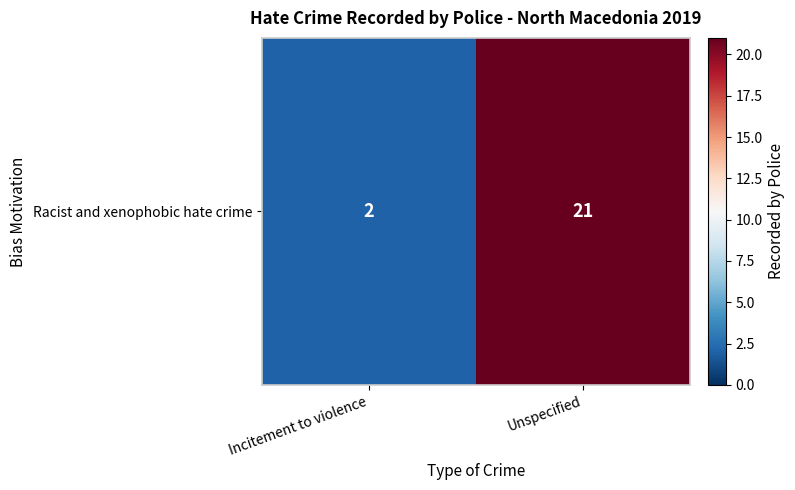

Reading right to left, what are all the values shown in this chart?

Unspecified=21	Incitement to violence=2